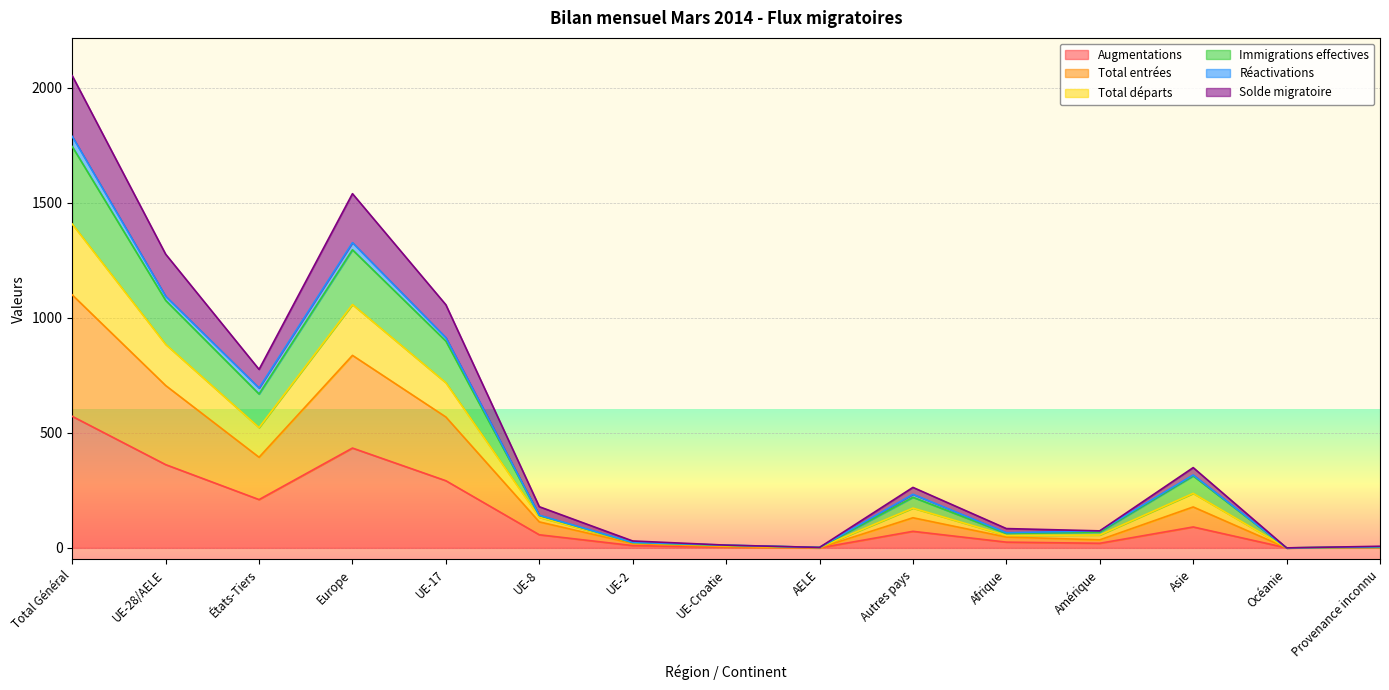

What is the maximum value for Augmentations?

572